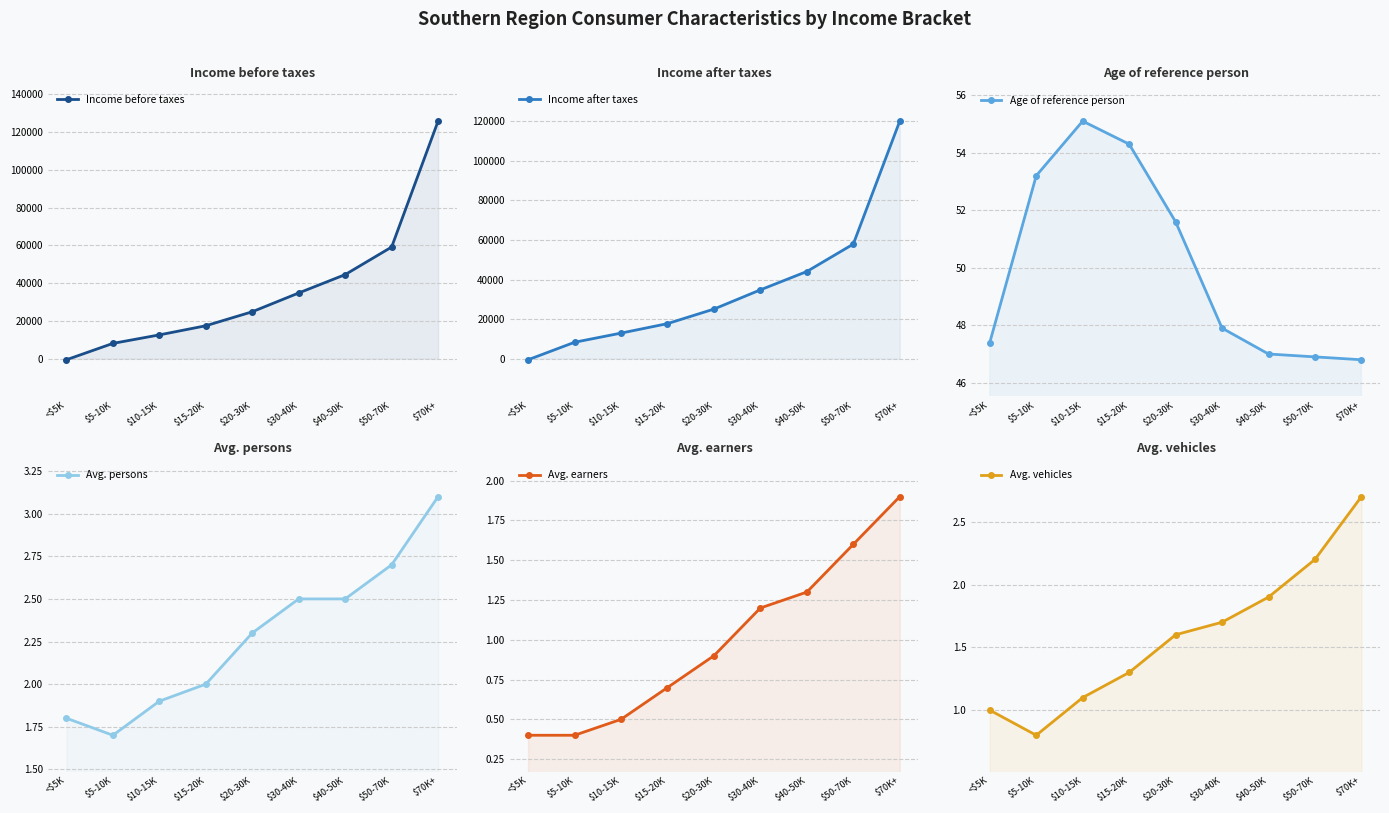

Reading left to right, extract all data points from this chart.

Income before taxes: -542.0	8117.0	12618.0	17450.0	24861.0	34798.0	44519.0	59105.0	125729.0
Income after taxes: -534.0	8312.0	12939.0	17734.0	25085.0	34803.0	44085.0	57946.0	120113.0
Age of reference person: 47.4	53.2	55.1	54.3	51.6	47.9	47.0	46.9	46.8
Avg. persons: 1.8	1.7	1.9	2.0	2.3	2.5	2.5	2.7	3.1
Avg. earners: 0.4	0.4	0.5	0.7	0.9	1.2	1.3	1.6	1.9
Avg. vehicles: 1.0	0.8	1.1	1.3	1.6	1.7	1.9	2.2	2.7